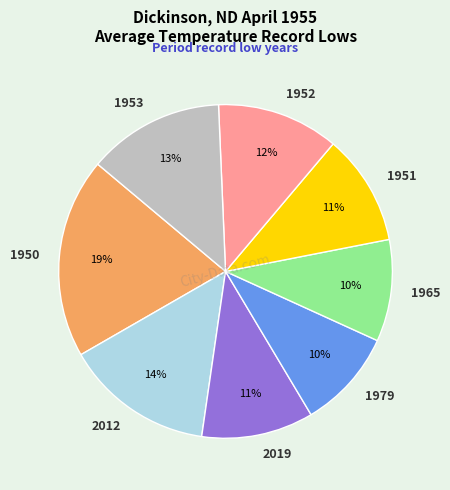

Do 1950 and 2012 together represent more than half of the pie?

No